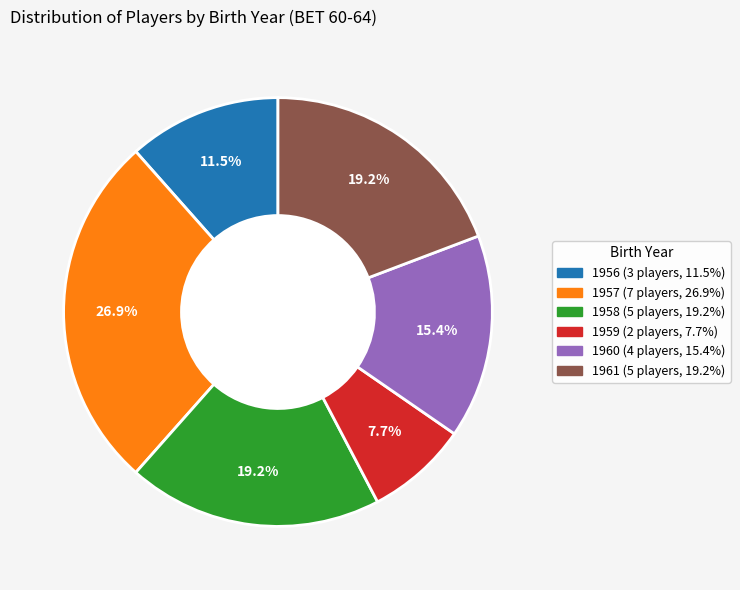

What is the total percentage of 1961 and 1960?

34.6%